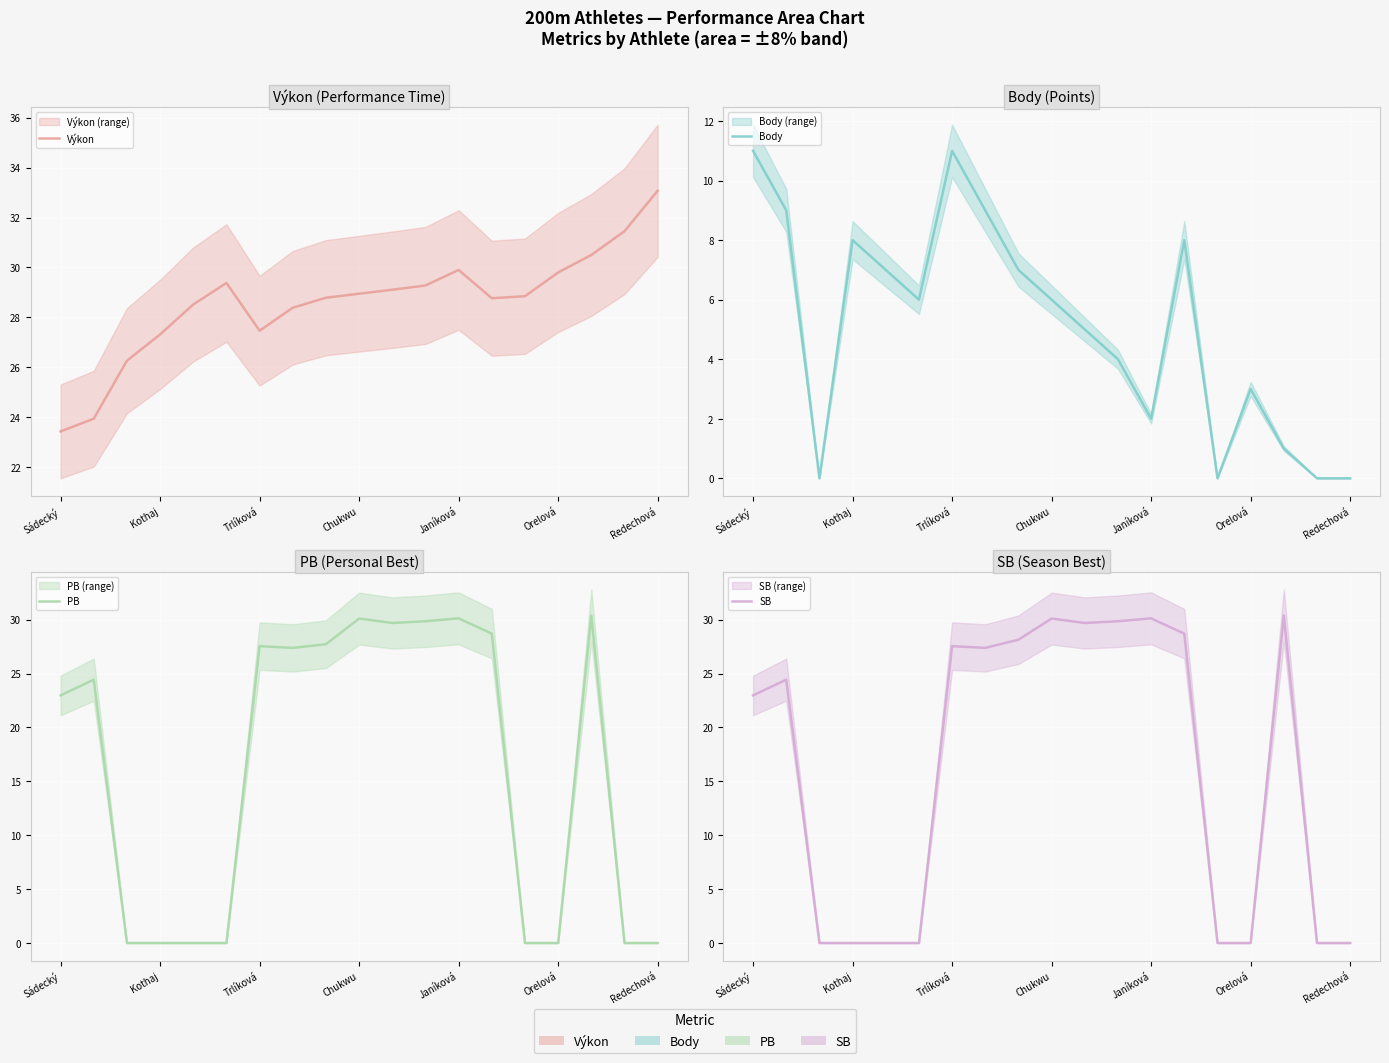

The value of Výkon at 10 is 29.1. True or false?

True